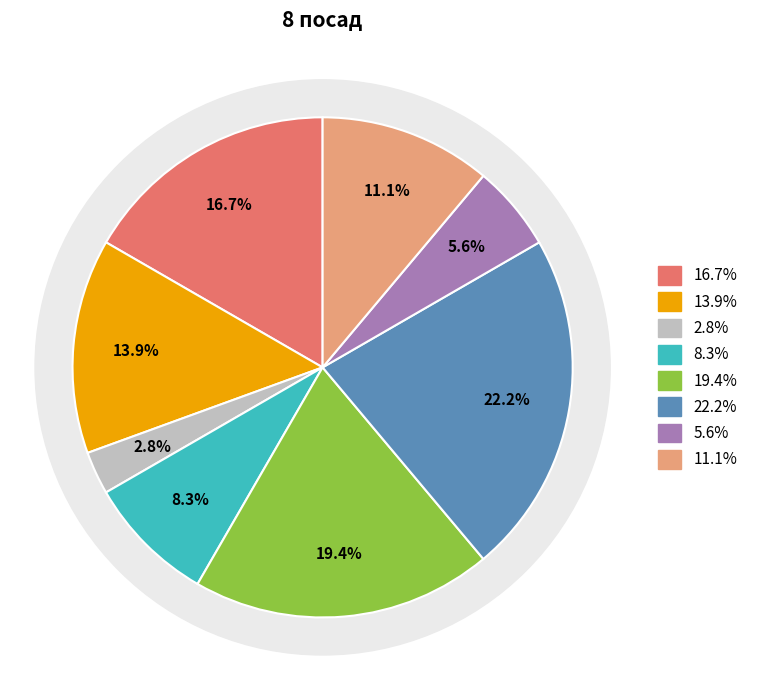

To the nearest percent, what is the average slice percentage?

12%